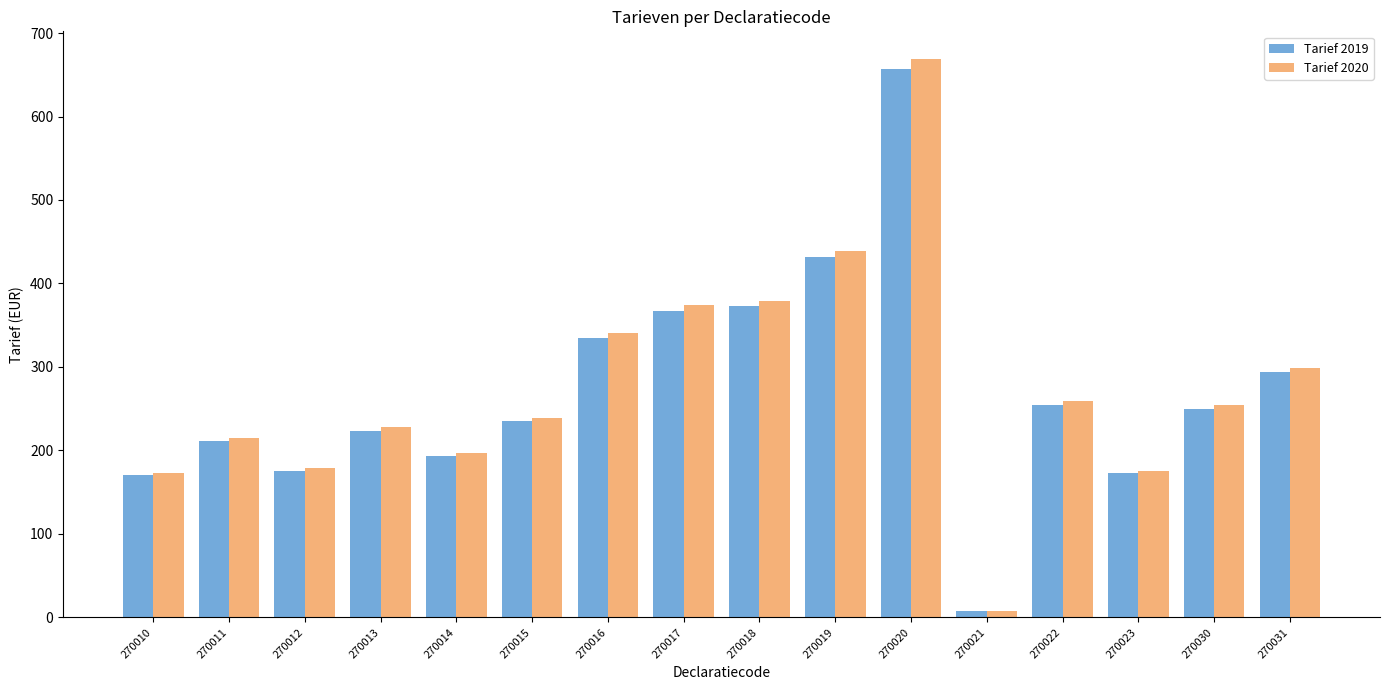

How many values in the Tarief 2019 series are below 249?

8